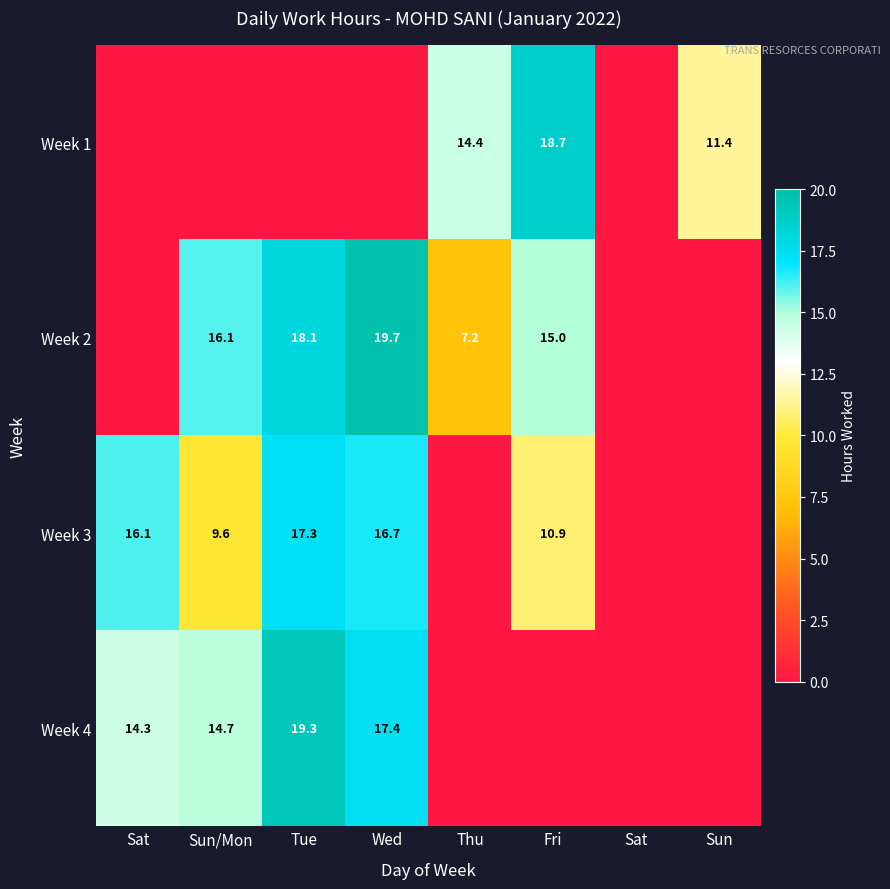

What value does the Week 1 series have at Fri?

18.7